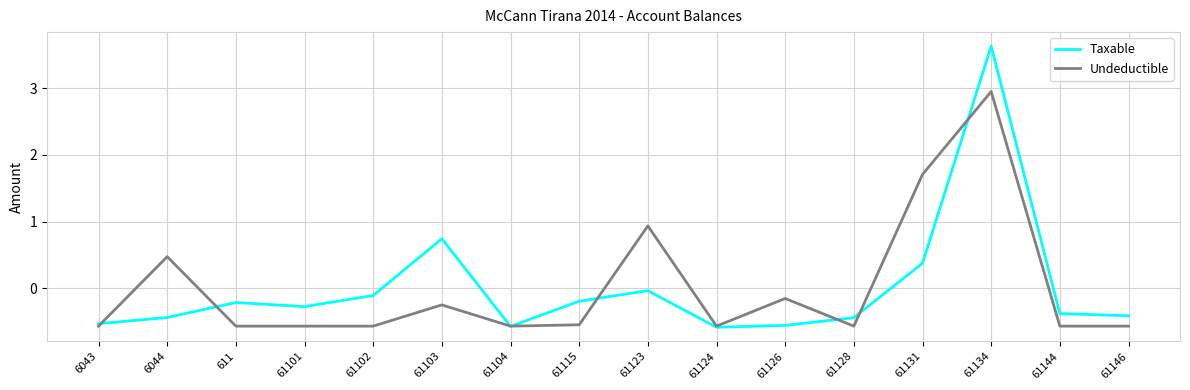

Where do Taxable and Undeductible first cross each other?

6043 and 6044